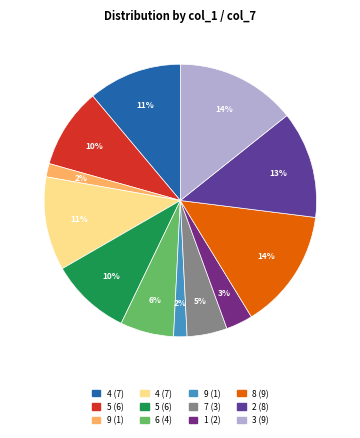

Which slice is the smallest?

9